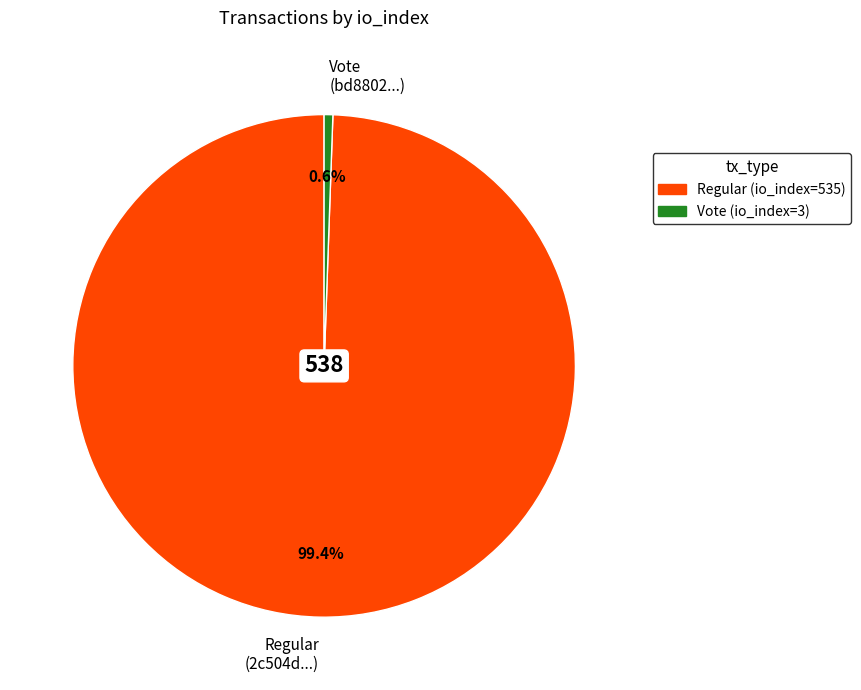

Rank the categories by value from lowest to highest.

Vote (bd8802...), Regular (2c504d...)